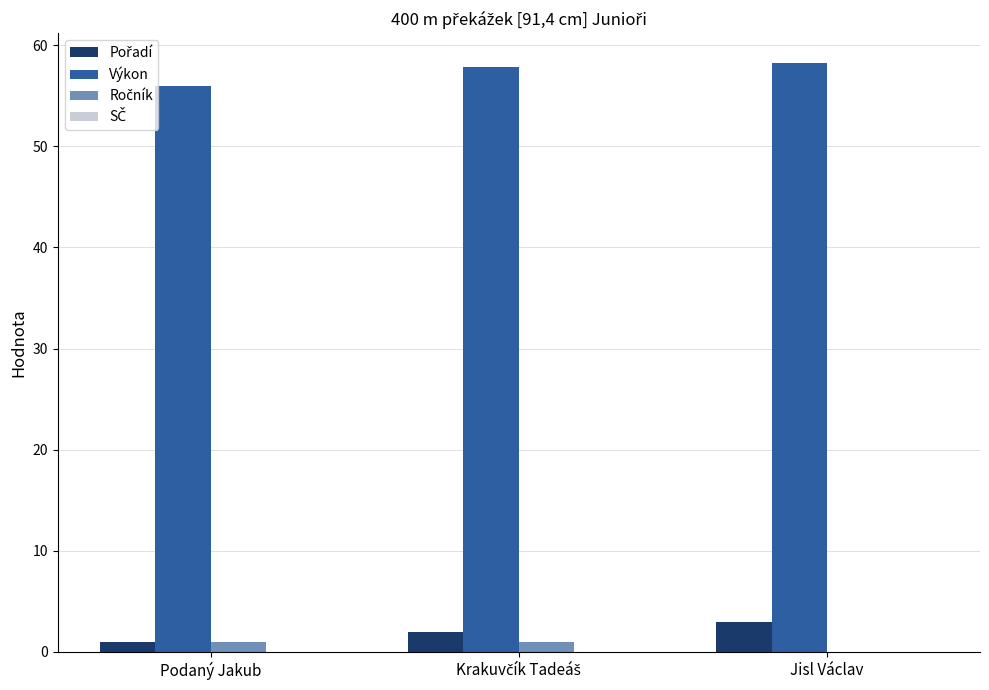

The Výkon series shows 58.3 at Jisl Václav. True or false?

True